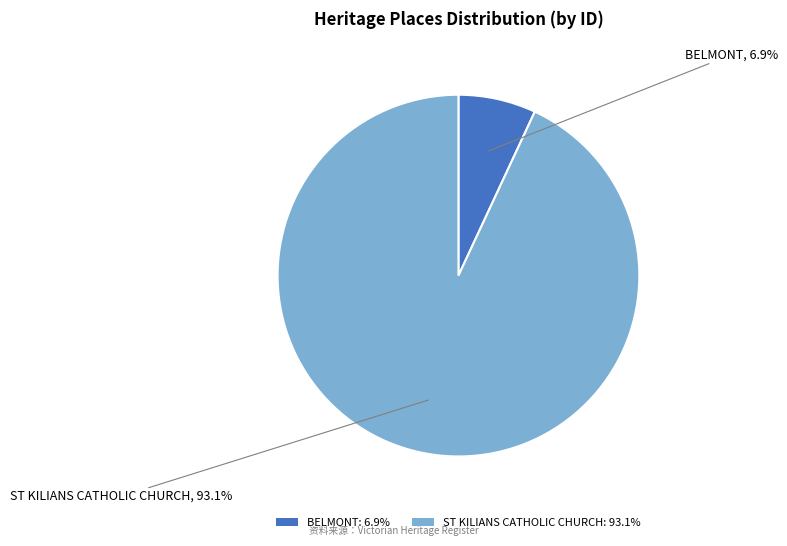

Does any single category account for the majority?

Yes